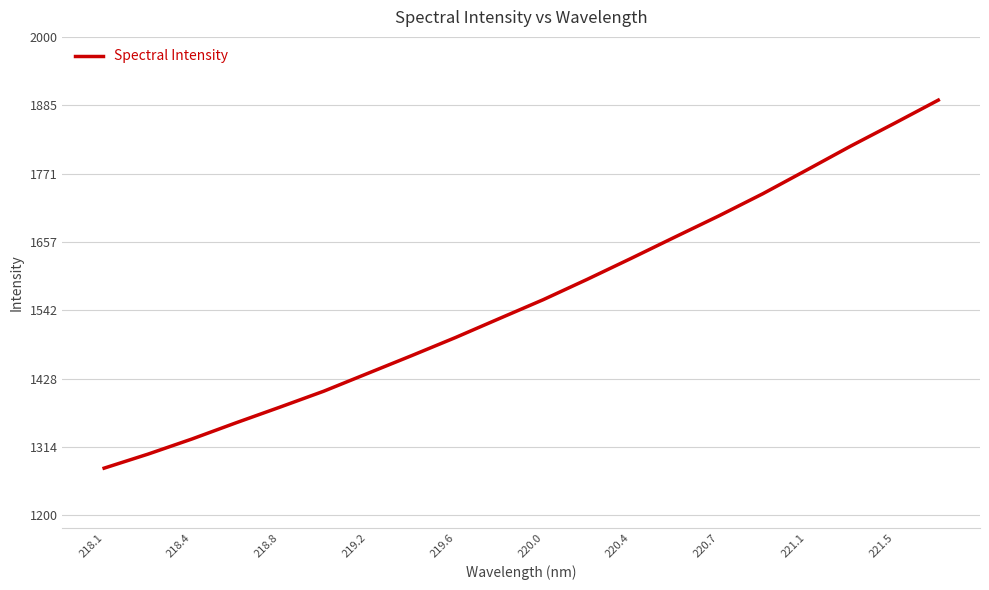

What is the maximum value shown in the chart?

1894.3